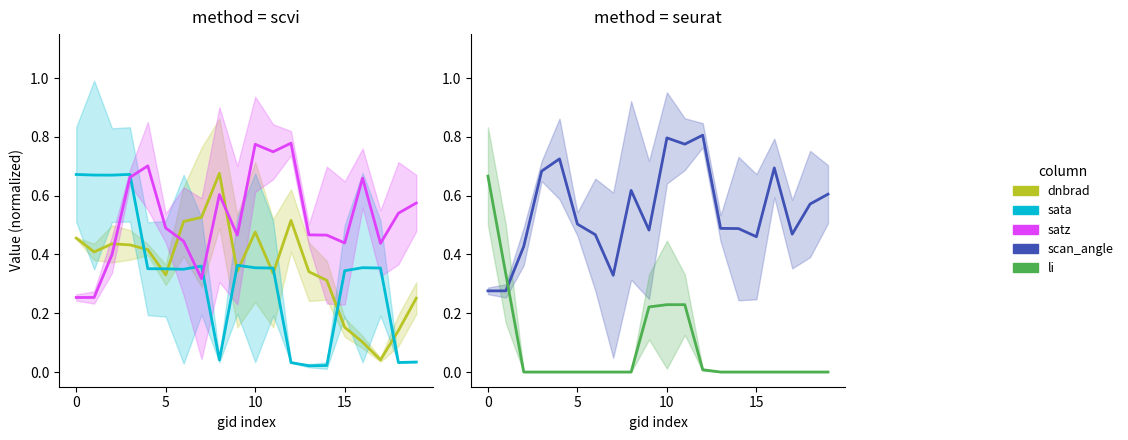

Is it true that scan_angle equals 0.6 at 19?

True